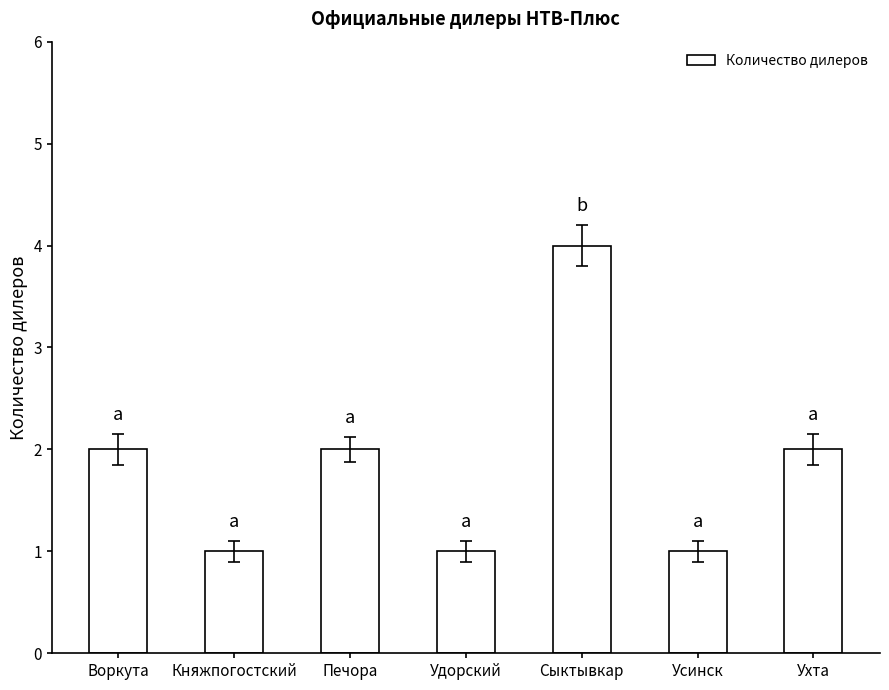

Reading left to right, extract all data points from this chart.

Воркута=2	Княжпогостский=1	Печора=2	Удорский=1	Сыктывкар=4	Усинск=1	Ухта=2